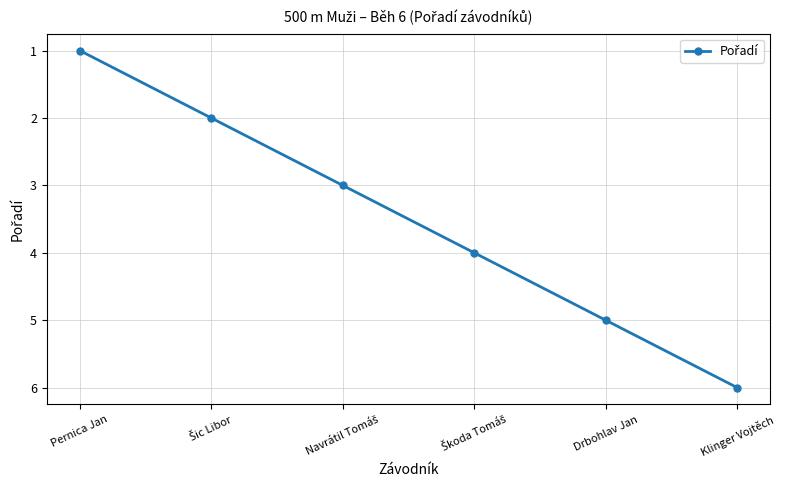

Reading left to right, transcribe all the data shown in this chart.

1	2	3	4	5	6